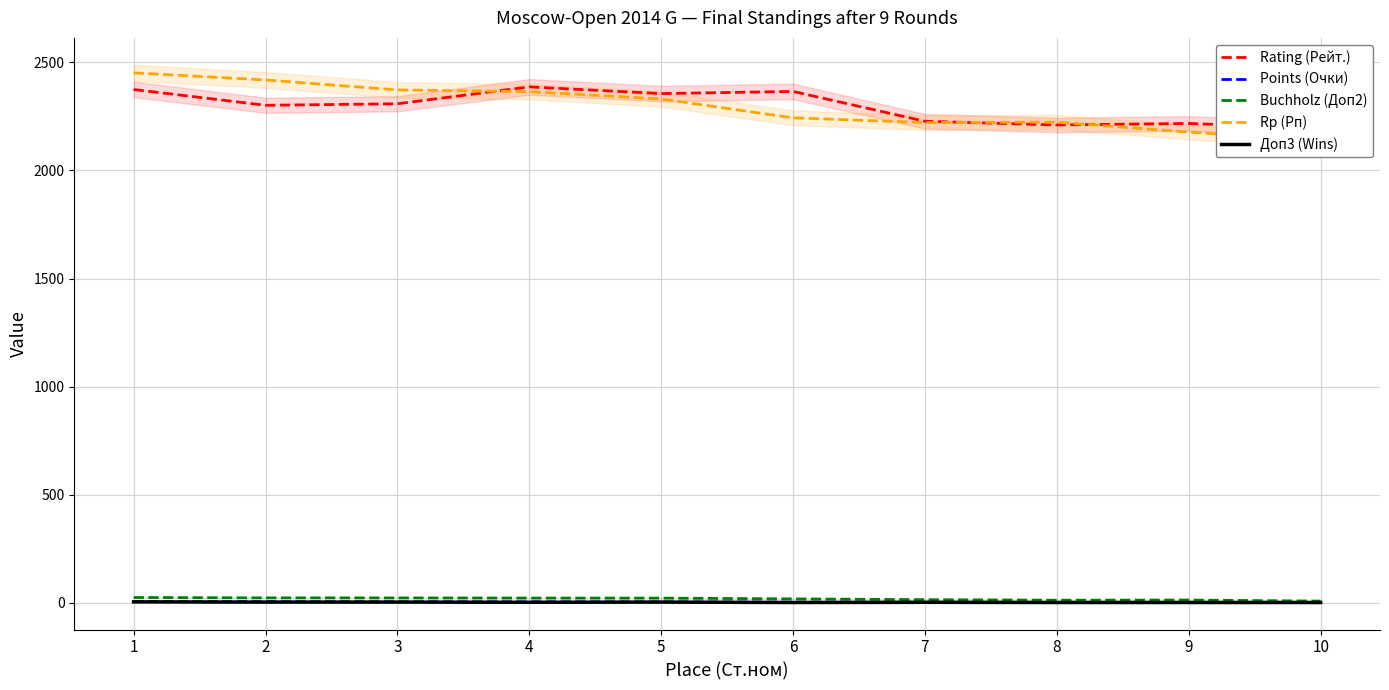

True or false: Rating (Рейт.) has more than 1 points higher than both neighbors.

True